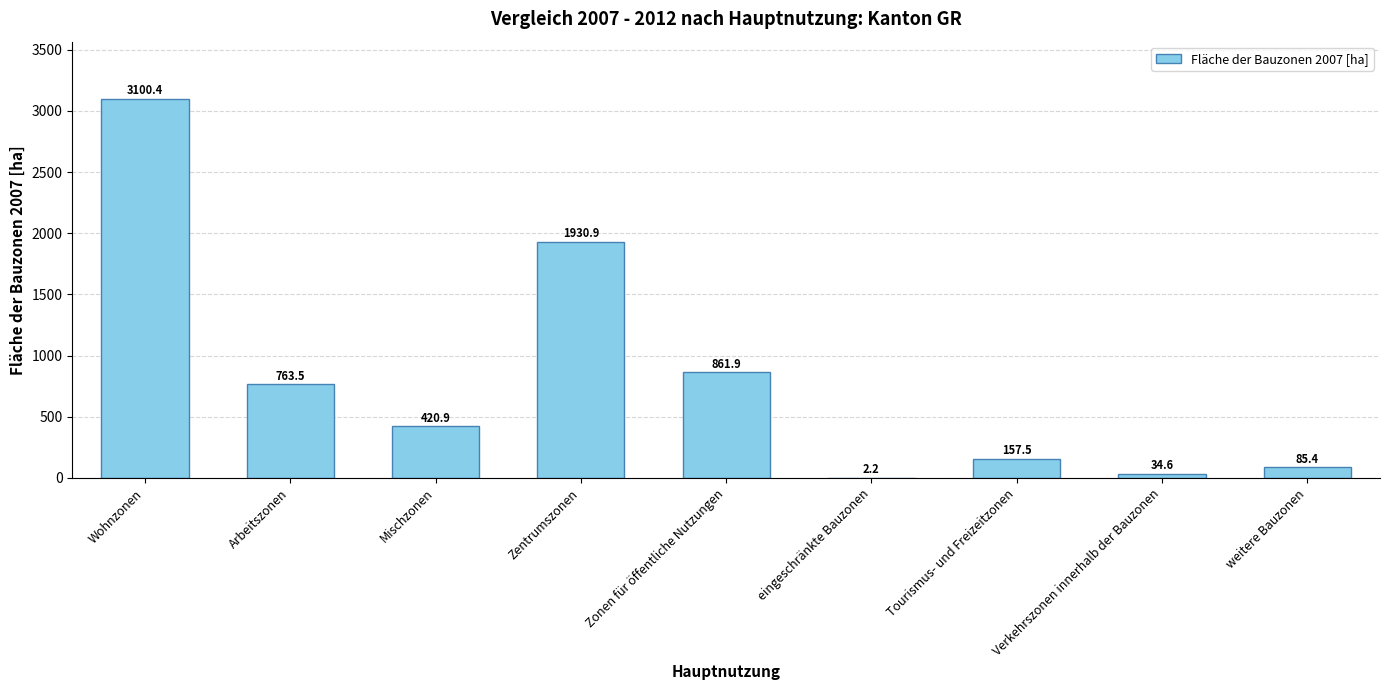

What is the sum of the values at Zentrumszonen and weitere Bauzonen?

2016.3